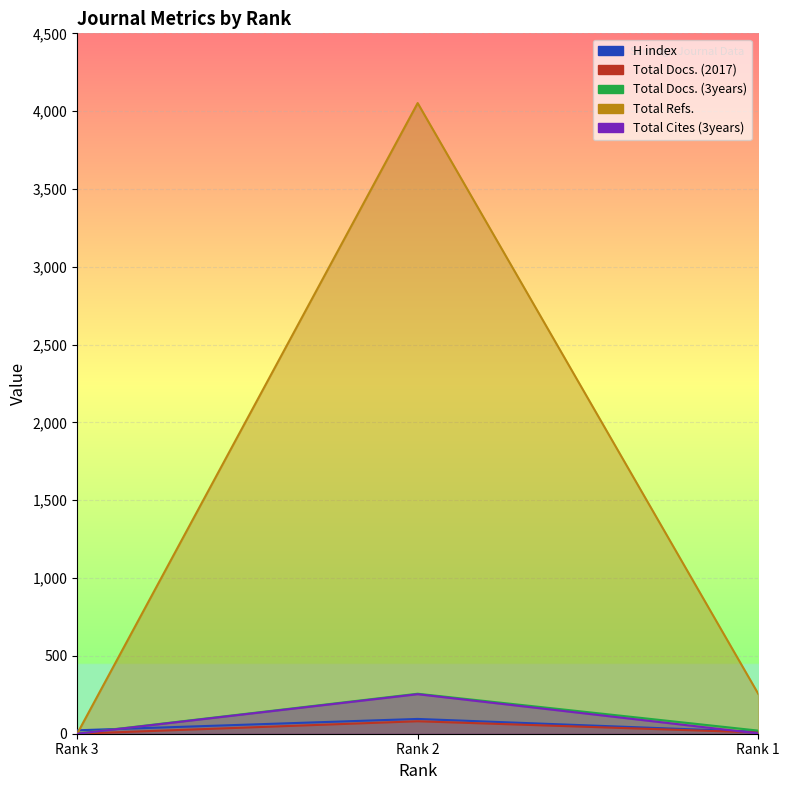

Is it true that Total Docs. (2017) equals 80 at Rank 2?

True